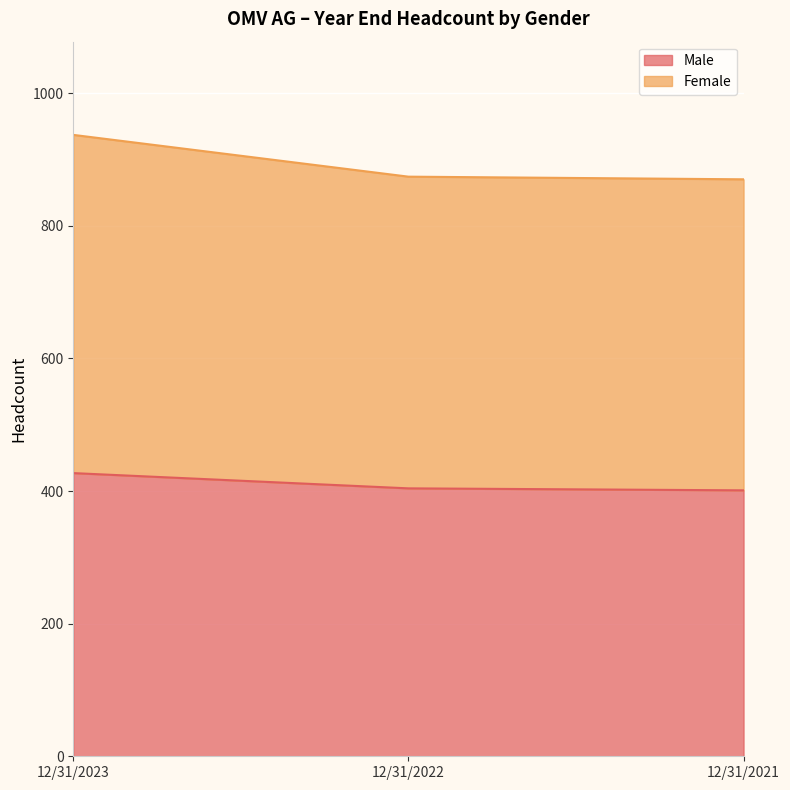

How many Male values are between 401 and 427?

3